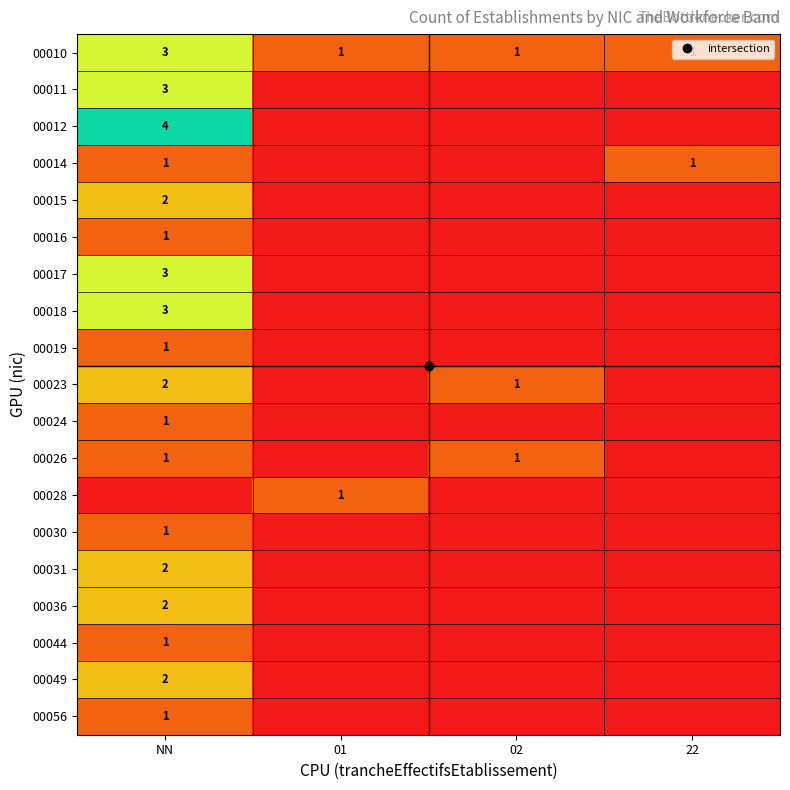

At which label does 00010 reach its minimum?

01